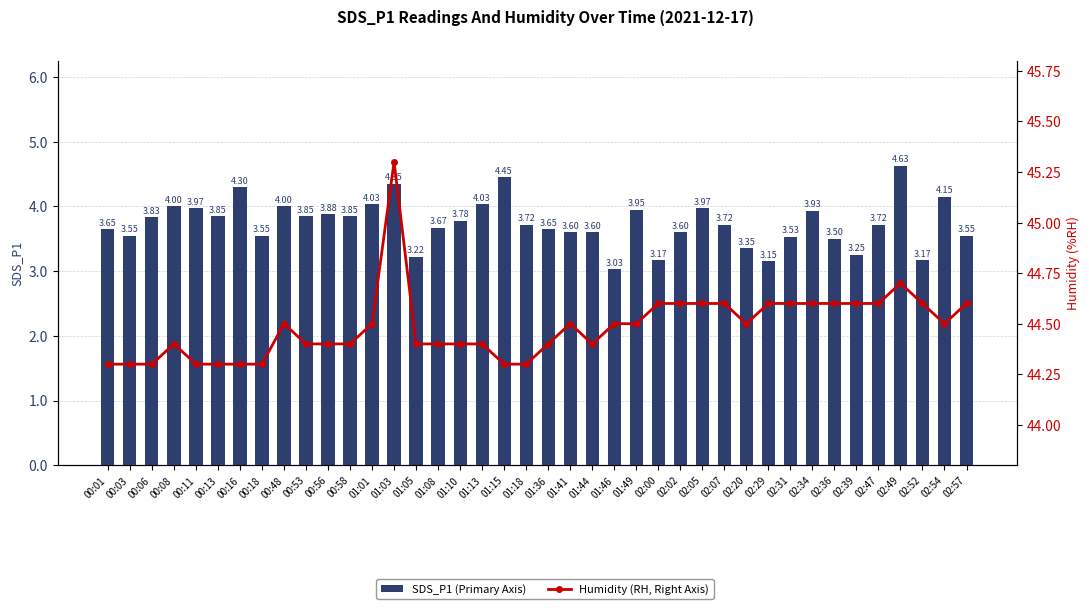

The value of Humidity (RH, Right Axis) at 02:20 is 44.5. True or false?

True